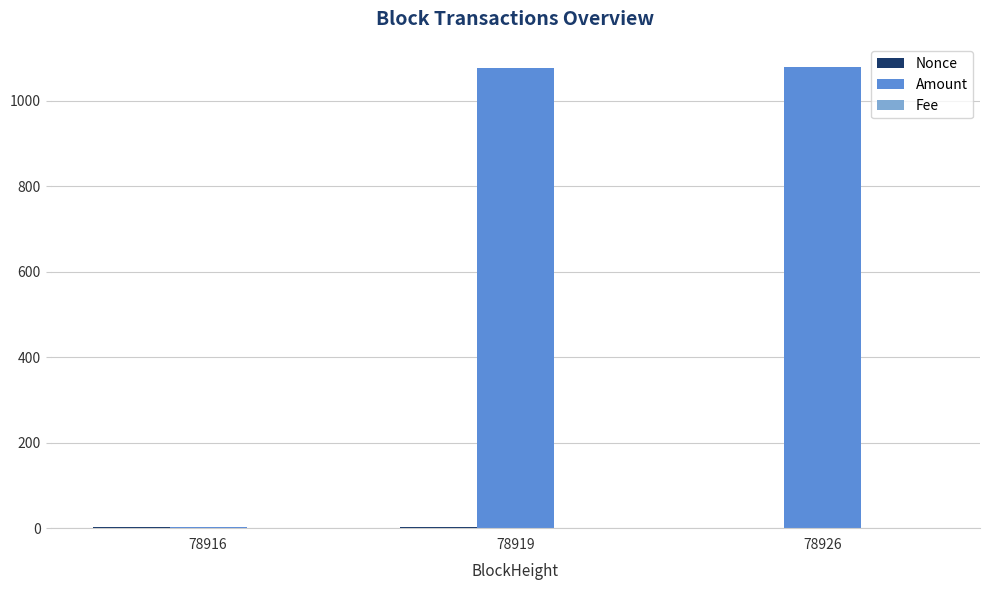

Which series has the largest total across all categories?

Amount